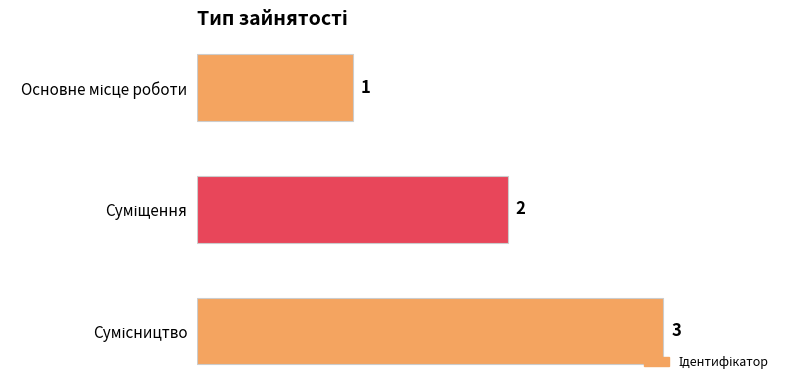

What is the sum of all values?

6